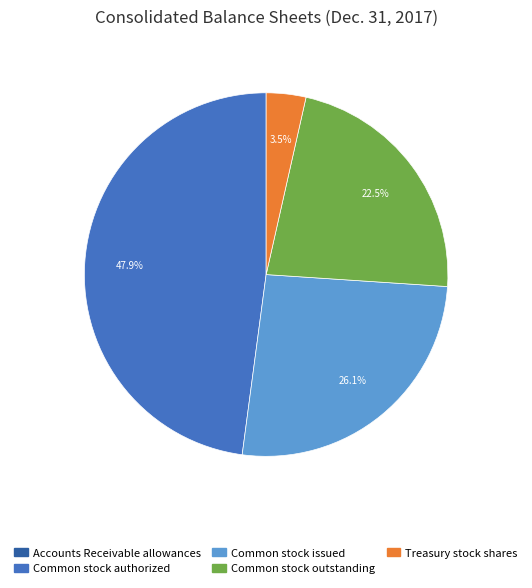

Is there a majority slice in this chart?

No